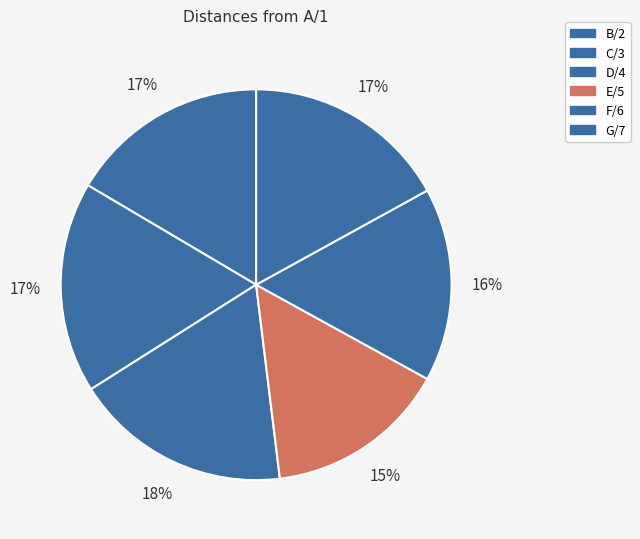

Count the number of slices in the pie.

6